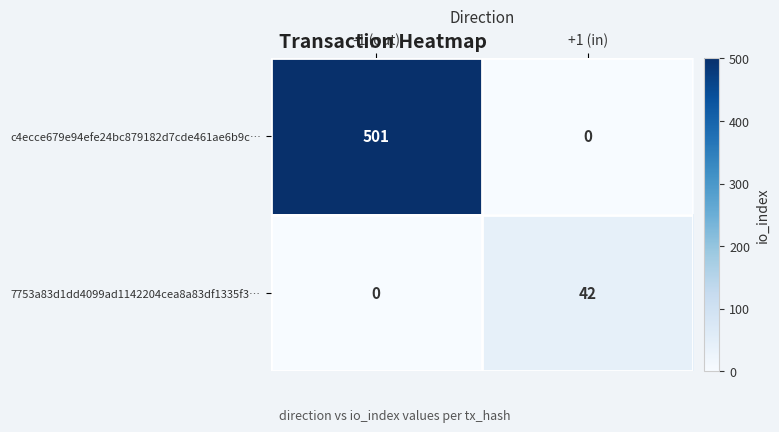

At which label does c4ecce679e94efe24bc879182d7cde461ae6b9c… reach its minimum?

+1 (in)